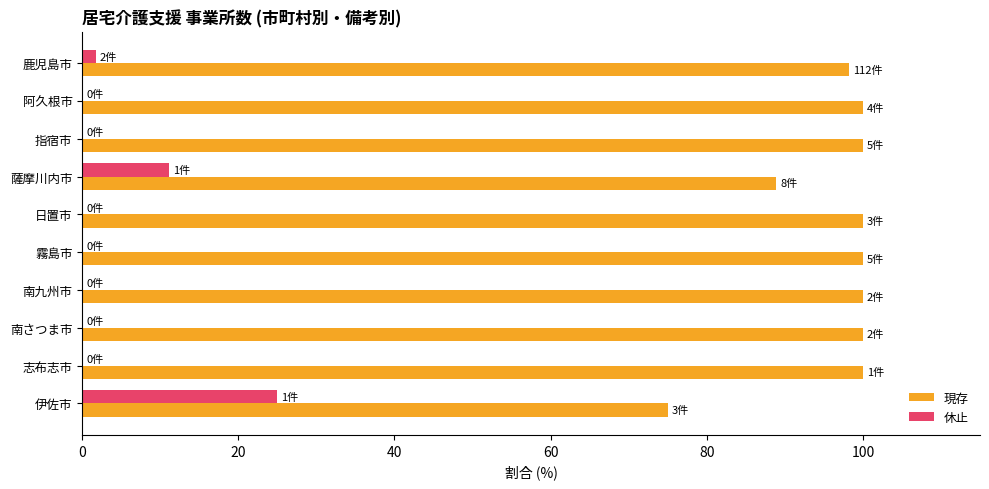

What is the total value across all series at 指宿市?

100.0